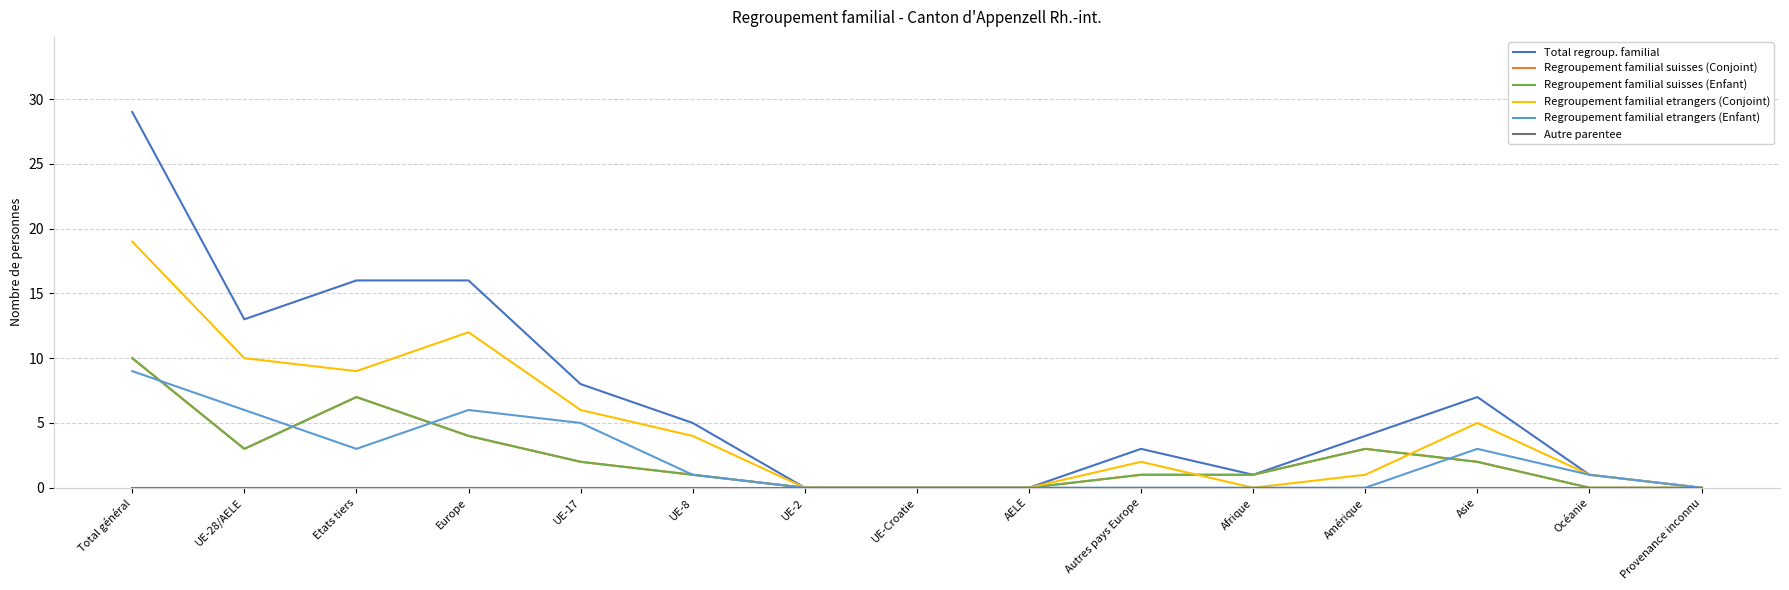

List the labels in order of Regroupement familial suisses (Enfant) value, largest first.

Total général, Etats tiers, Europe, UE-28/AELE, Amérique, UE-17, Asie, UE-8, Autres pays Europe, Afrique, UE-2, UE-Croatie, AELE, Océanie, Provenance inconnu